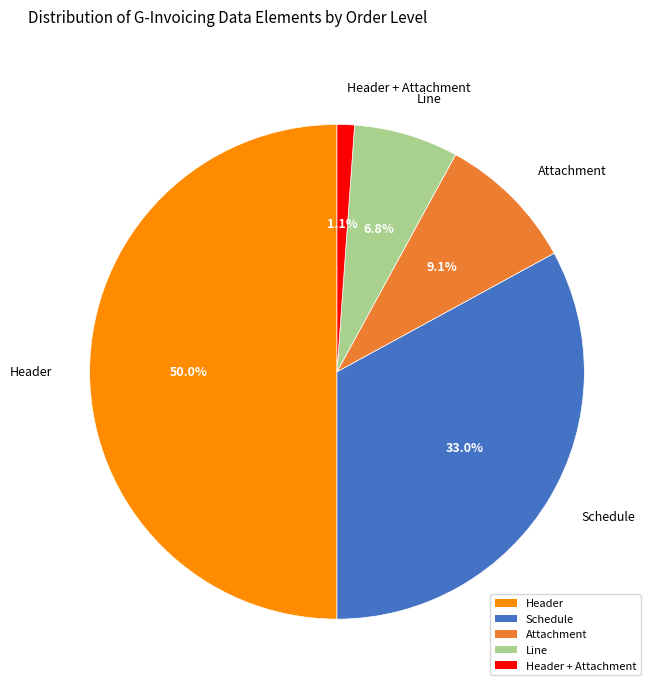

To the nearest percent, what portion does Schedule represent?

33%